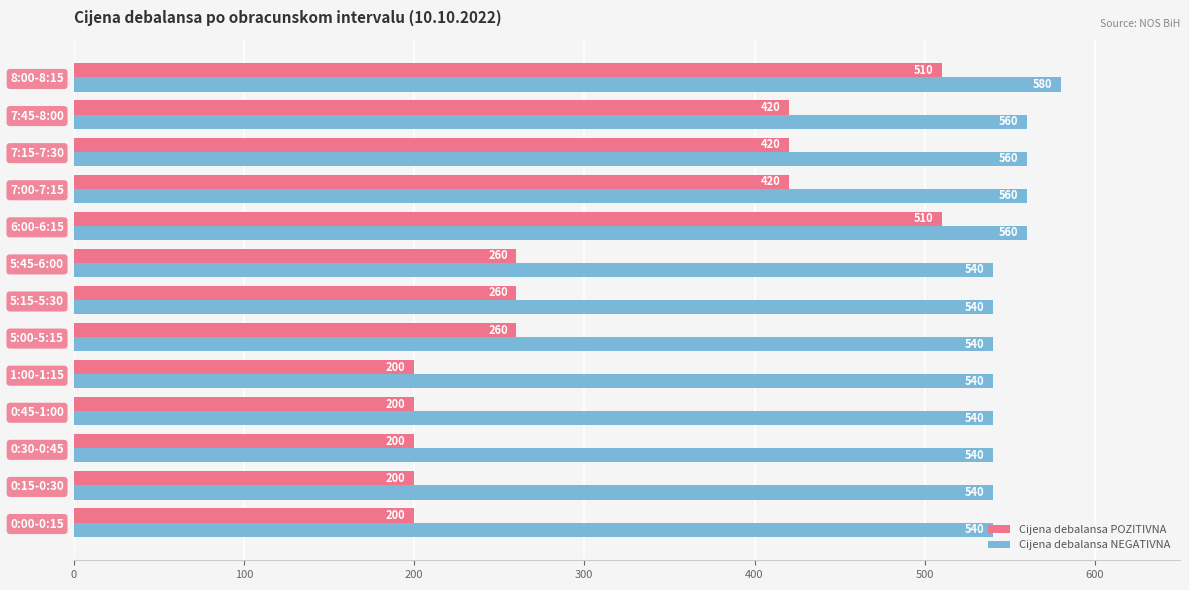

What is the difference between the second highest and second lowest values in the Cijena debalansa POZITIVNA series?

310